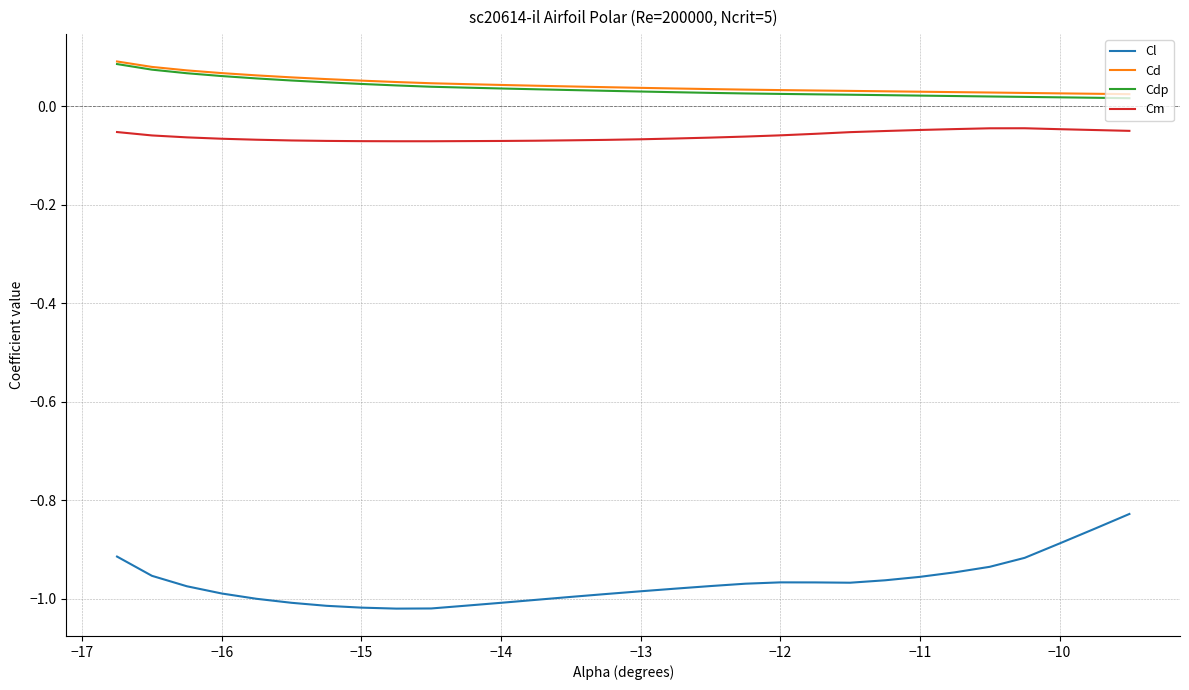

True or false: Cd and Cm intersect in this chart.

False